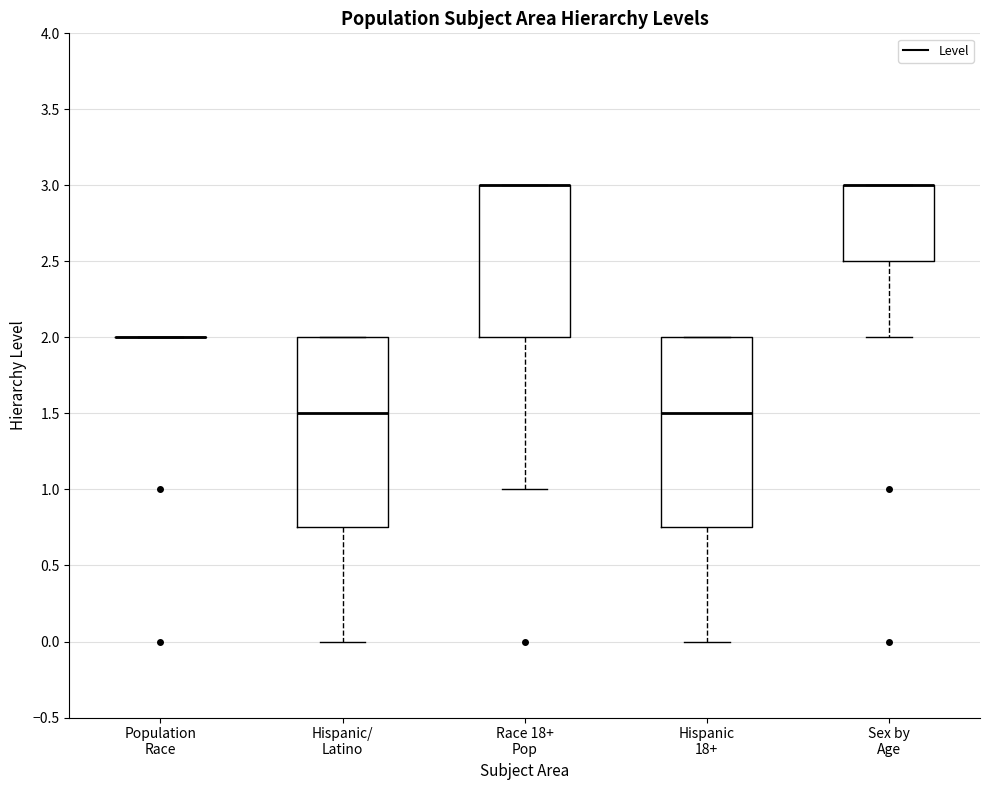

Where does the lower whisker of the box for Sex by Age end on the y-axis? The values are not printed on the chart, so give them approximately, as read against the axis.

2.00